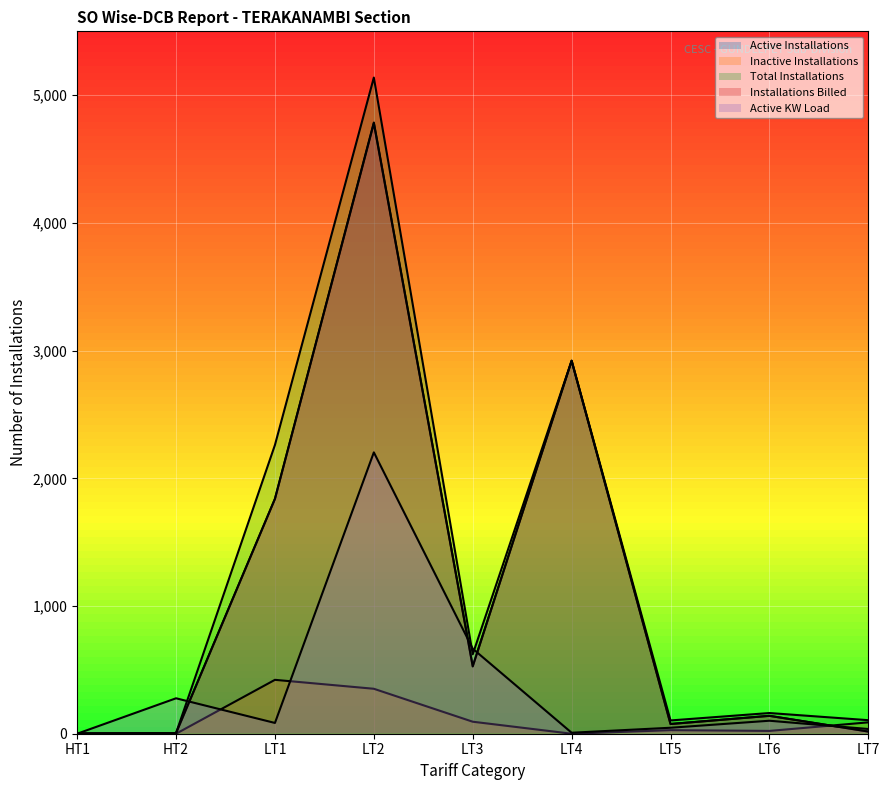

What is the difference between the Active KW Load values at LT3 and LT5?

618.9